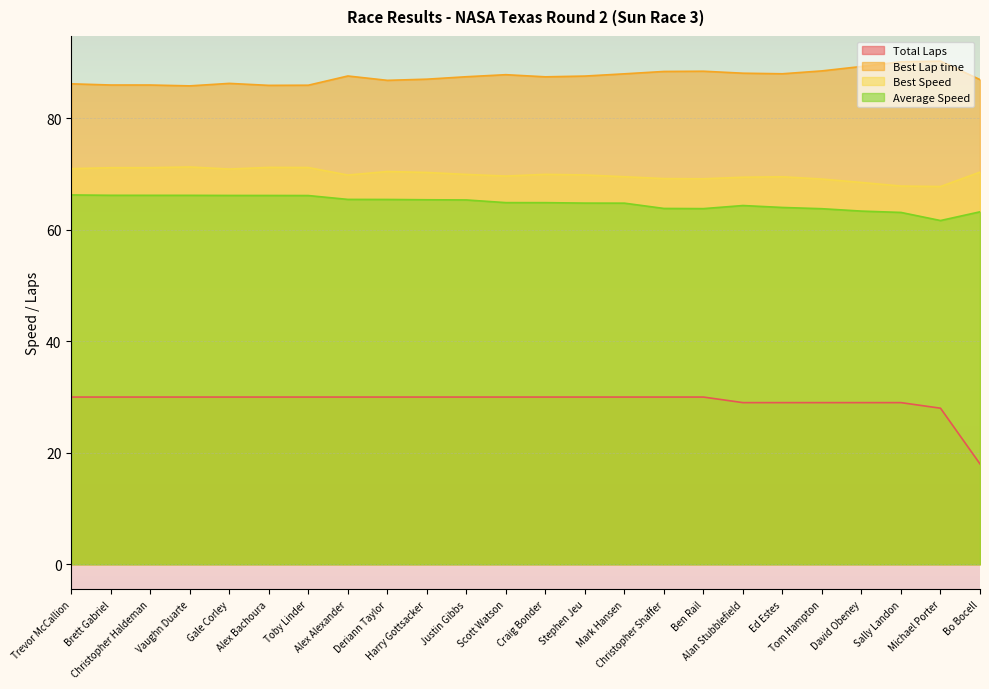

True or false: Best Speed and Best Lap time intersect in this chart.

False